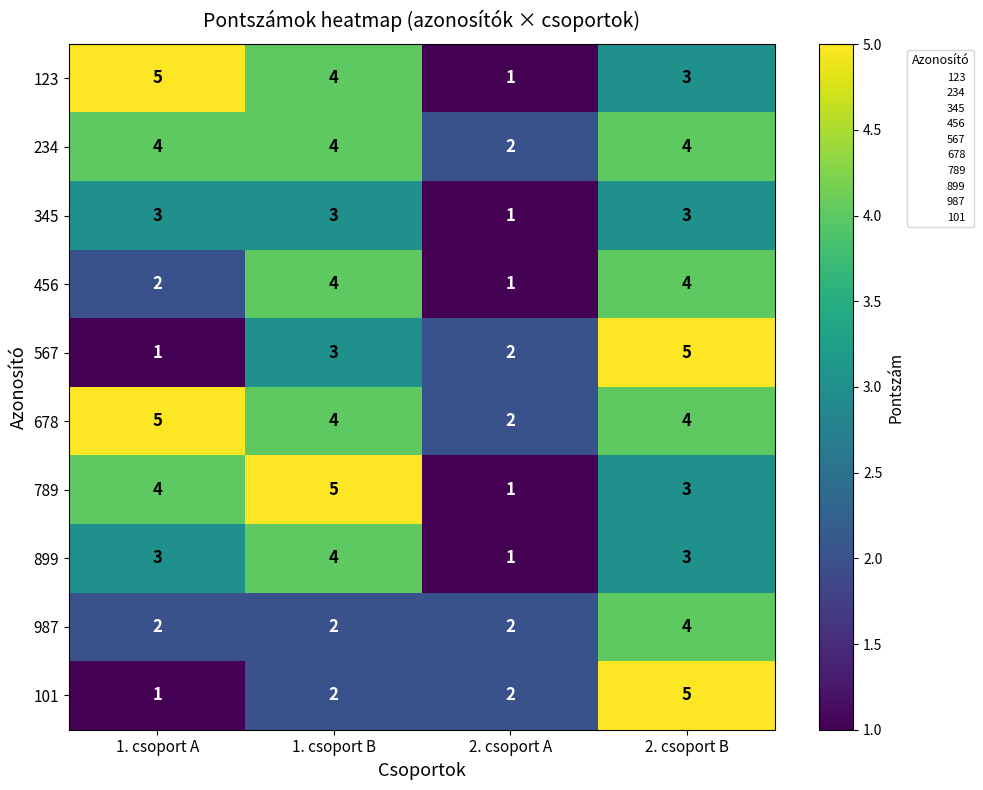

Which category has the lowest value in the 234 series?

2. csoport A